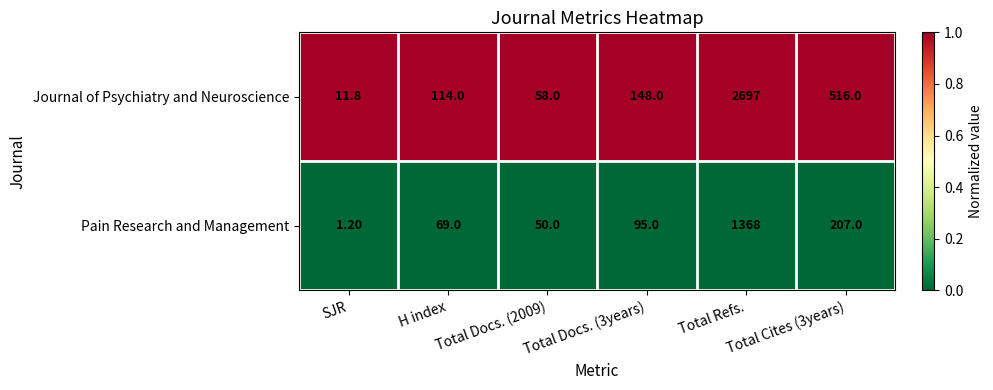

Which category has the highest value across all series?

Total Refs.